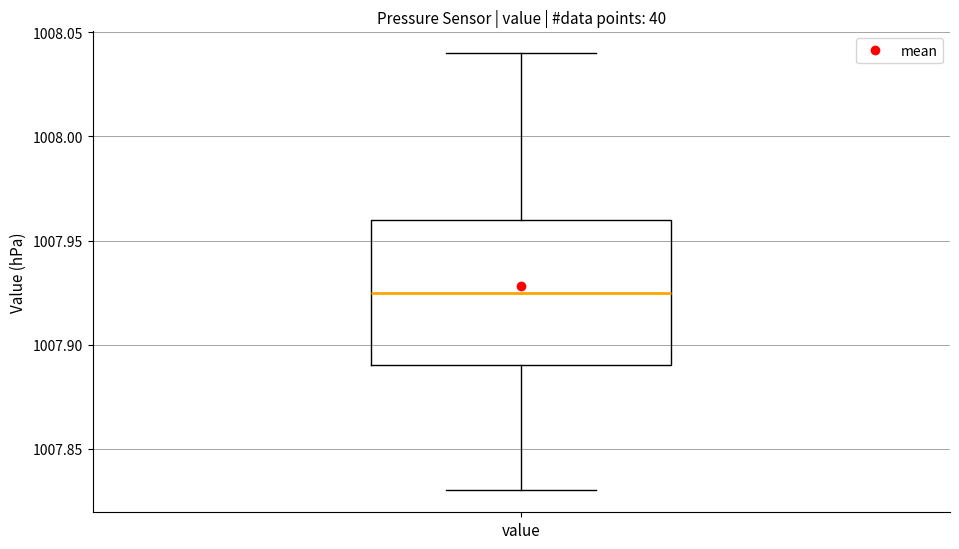

Where is the upper edge of the box for value on the y-axis? The values are not printed on the chart, so give them approximately, as read against the axis.

1007.960